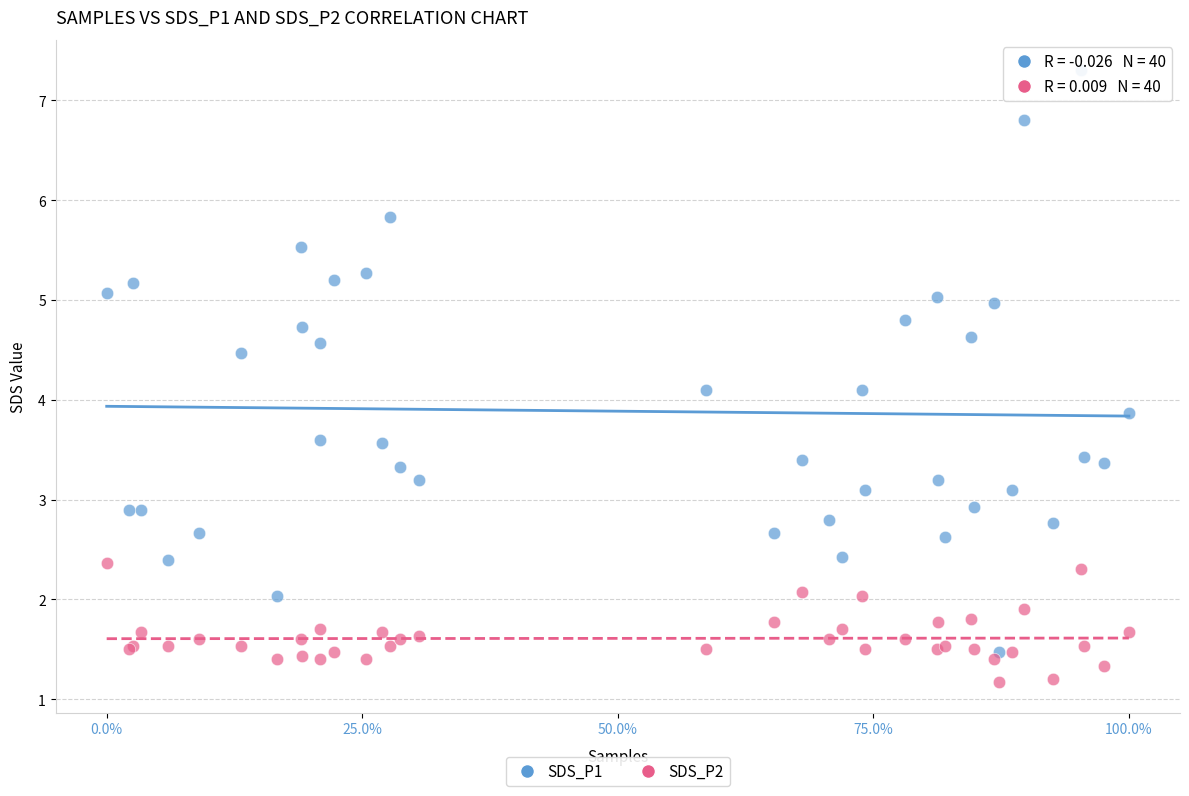

Which series reaches the maximum Y coordinate?

SDS_P1